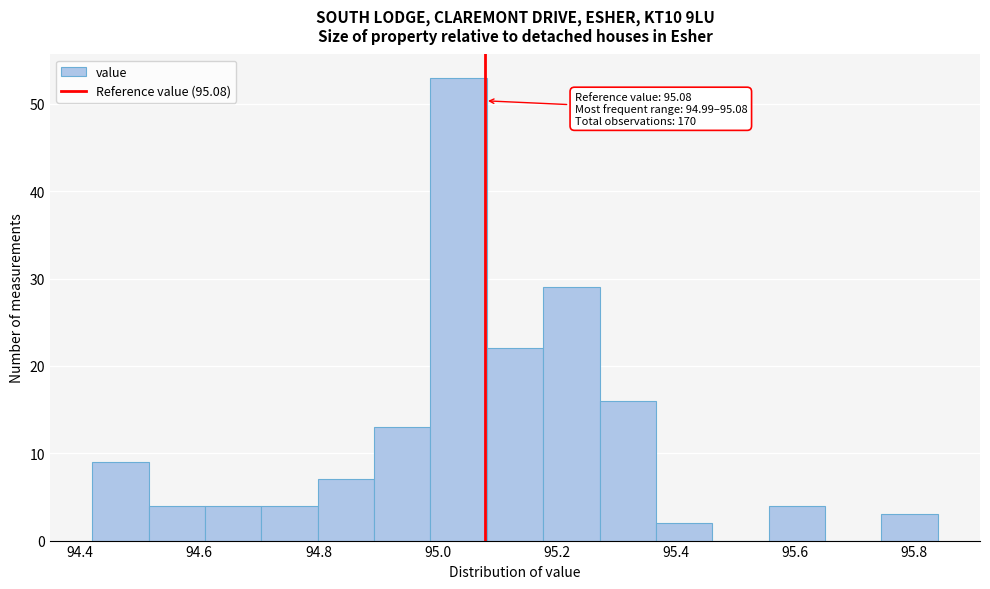

Which range on the x-axis has the tallest bar?

94.98 to 95.08